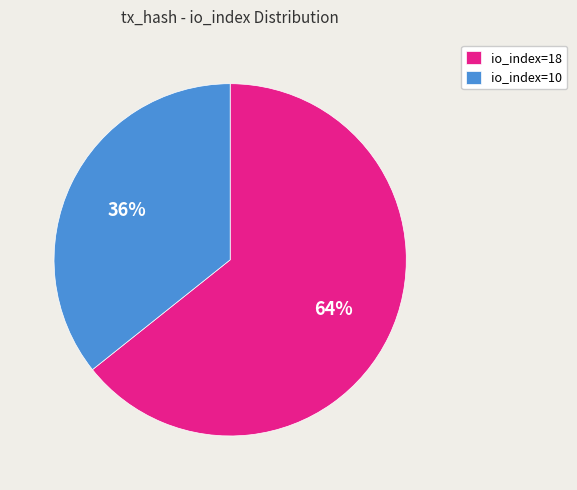

Which has a higher value, io_index=10 or io_index=18?

io_index=18